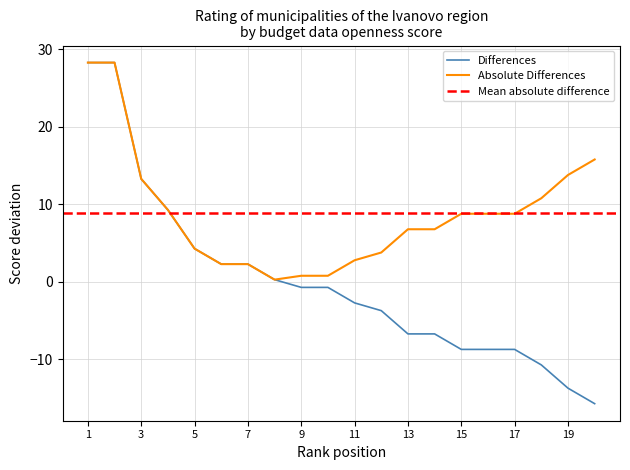

What is the maximum value shown in the chart?

28.2